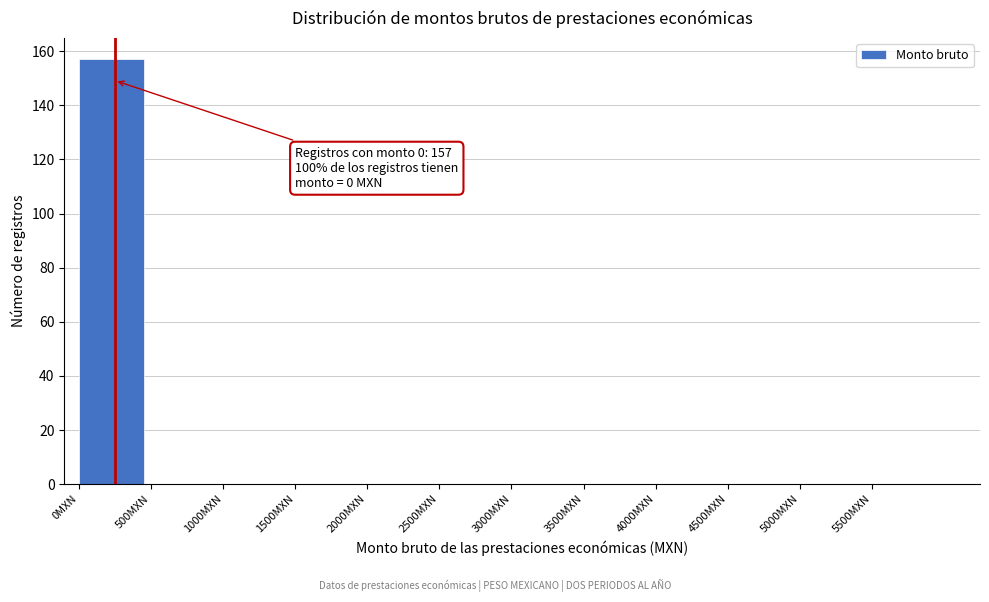

Which range on the x-axis has the tallest bar?

0 to 500